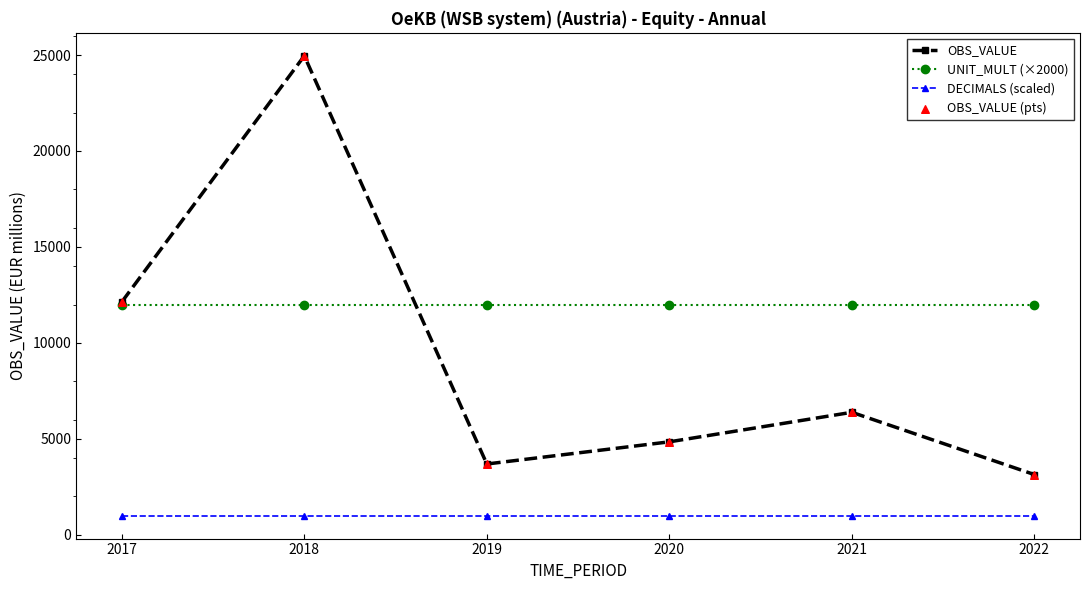

Between 2018 and 2019, which series saw the biggest shift?

OBS_VALUE